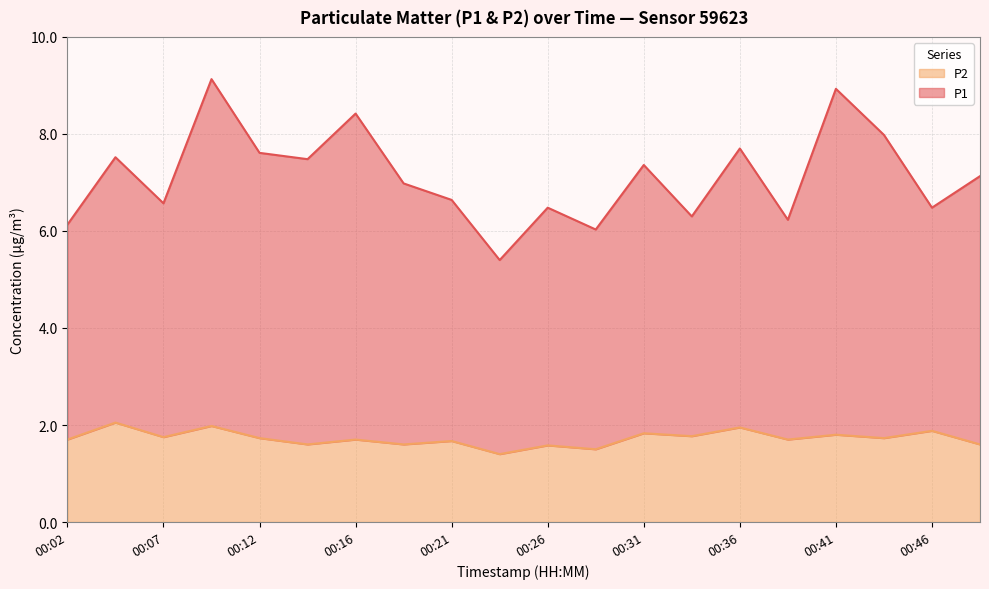

At 00:09, list the series in order from largest to smallest.

P1, P2